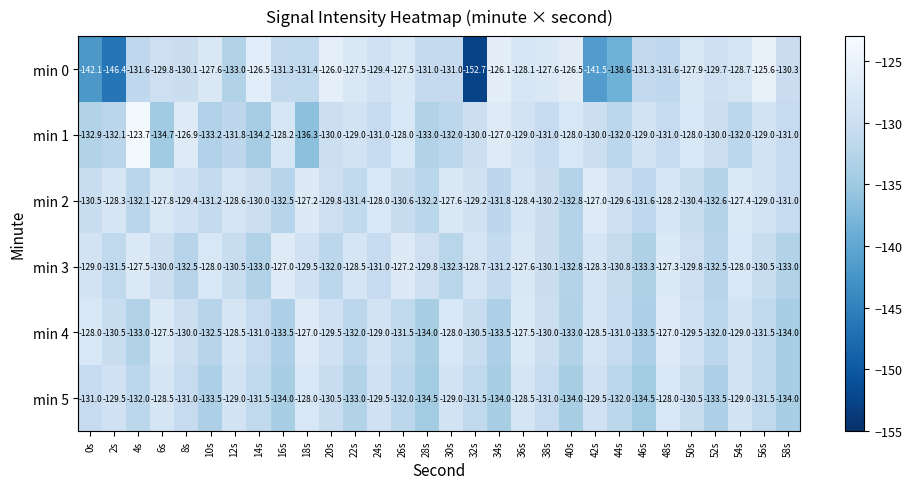

Is the value of min 1 at 10s greater than the value of min 0 at 6s?

No